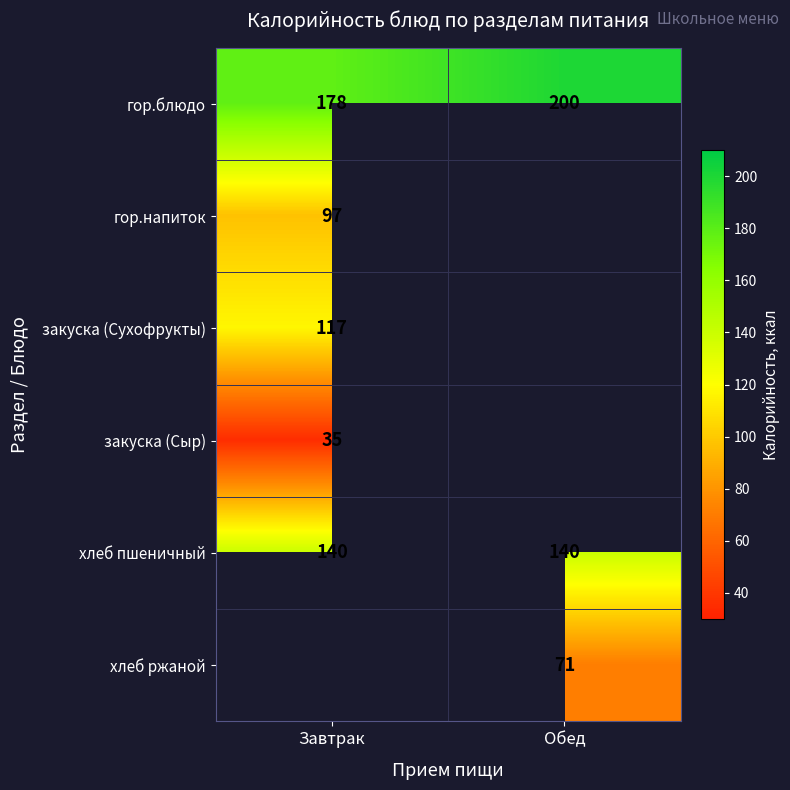

How many data points does each series have?

2